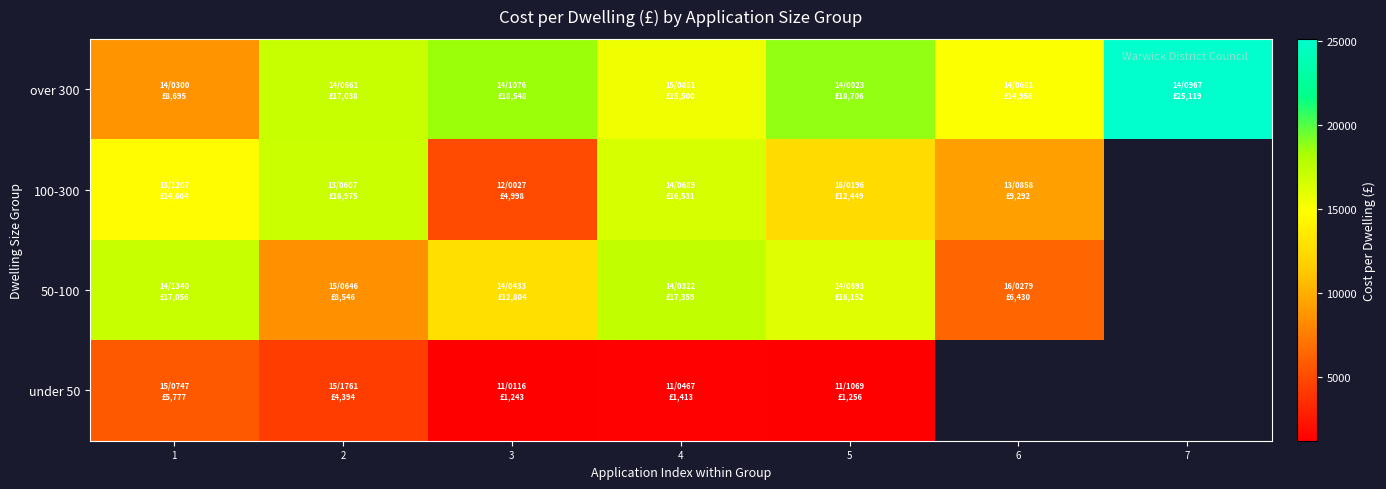

What is the total value across all series at 3?

37593.0